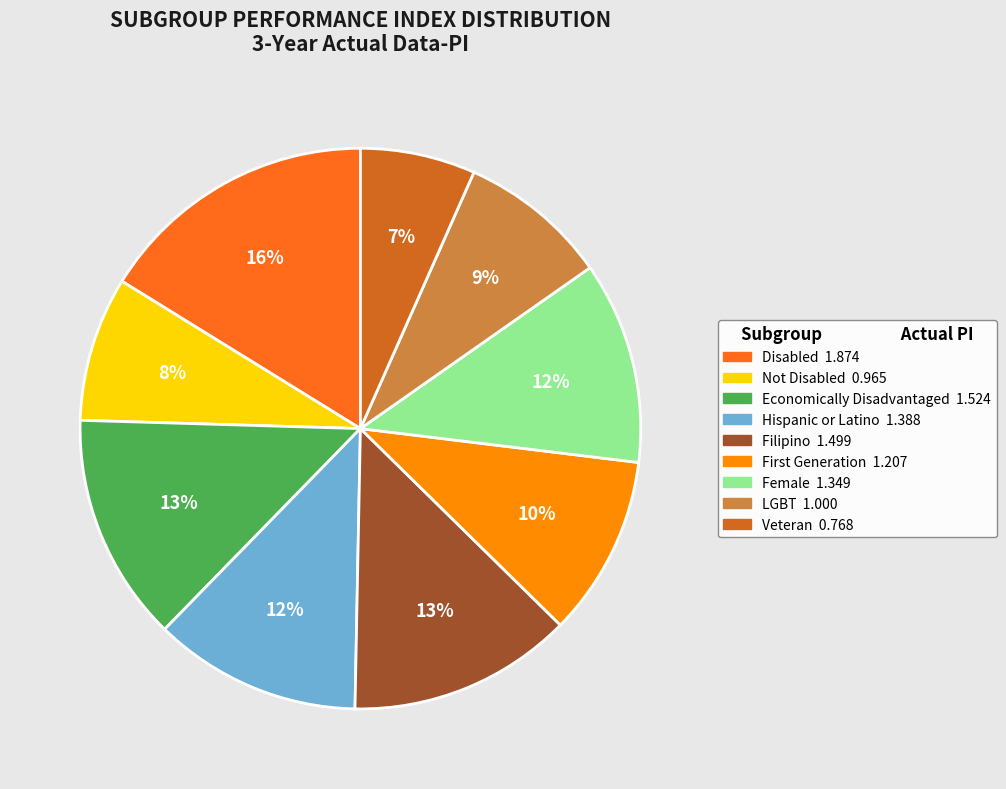

How many segments does this pie chart have?

9